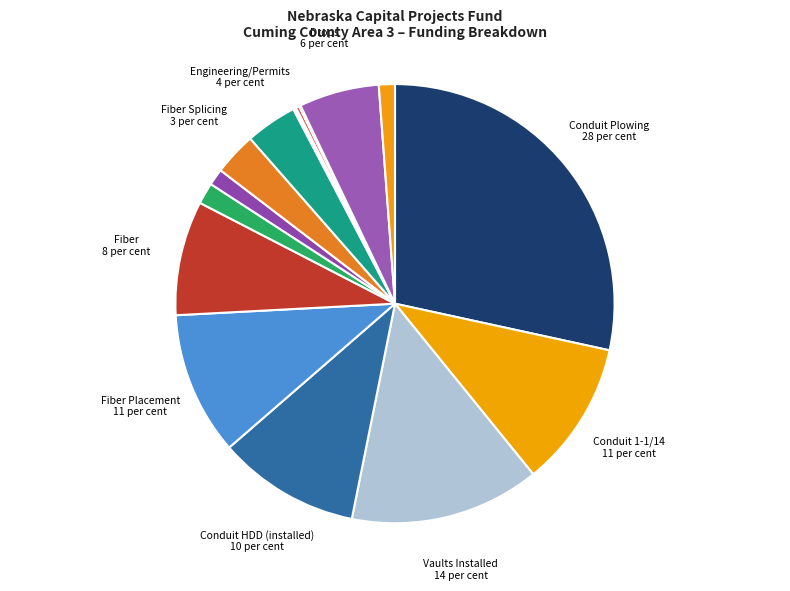

How many segments does this pie chart have?

16